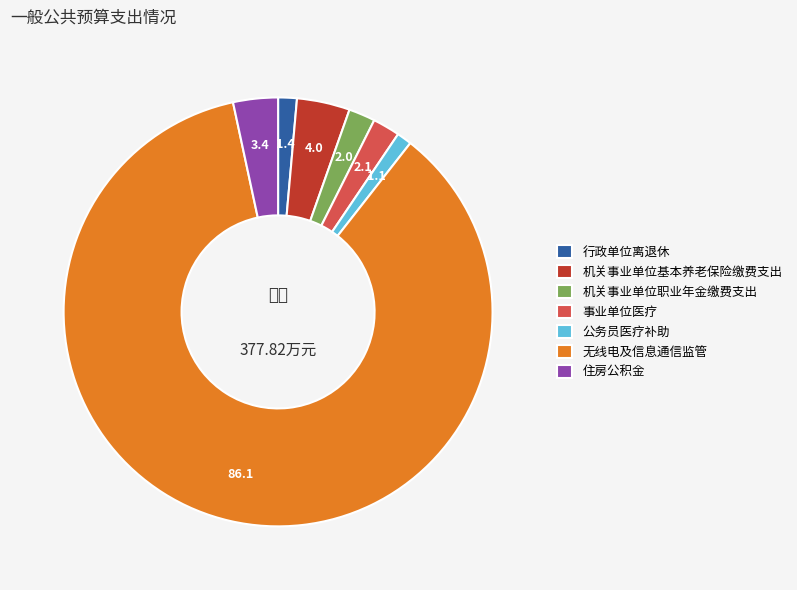

How many segments does this pie chart have?

7